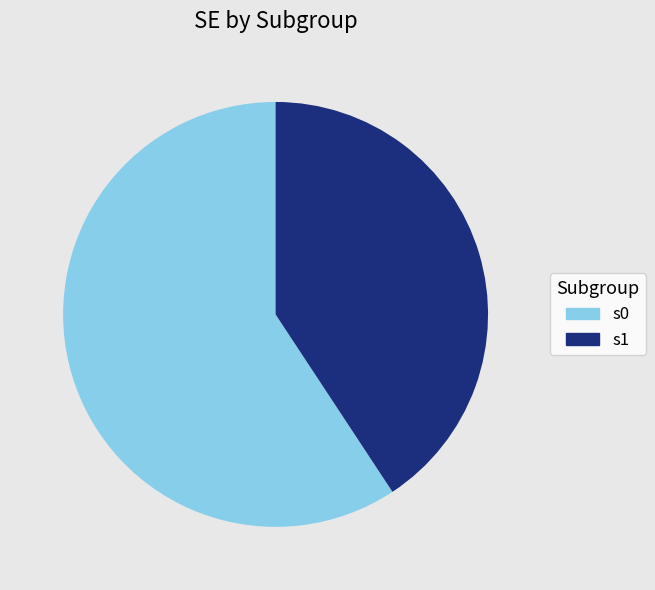

Is it true that s0 is 73% of the pie?

False